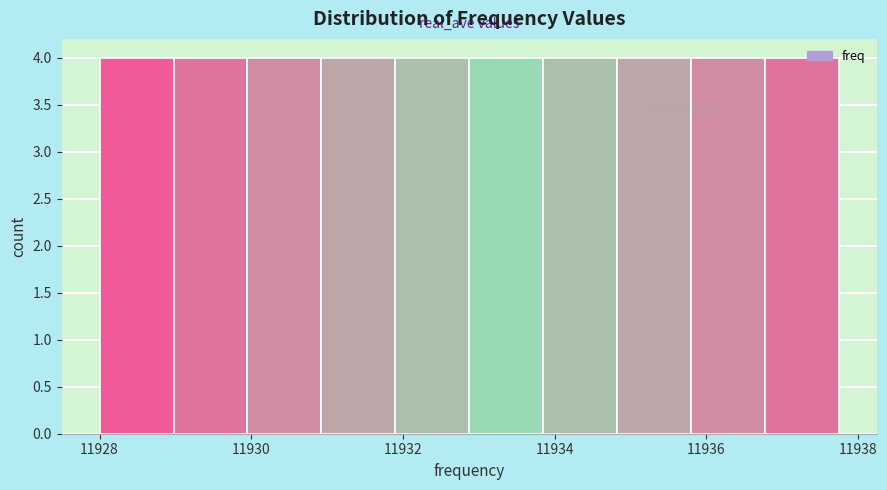

Reading left to right, list every bar in this chart as the range it spans on the x-axis followed by its height. Neither the bar edges nor the heights are printed on the chart, so give them approximately, as read against the axes.

11928.0 to 11929.0: 4
11929.0 to 11930.0: 4
11930.0 to 11931.0: 4
11931.0 to 11932.0: 4
11932.0 to 11932.8: 4
11932.8 to 11933.8: 4
11933.8 to 11934.8: 4
11934.8 to 11935.8: 4
11935.8 to 11936.8: 4
11936.8 to 11937.8: 4